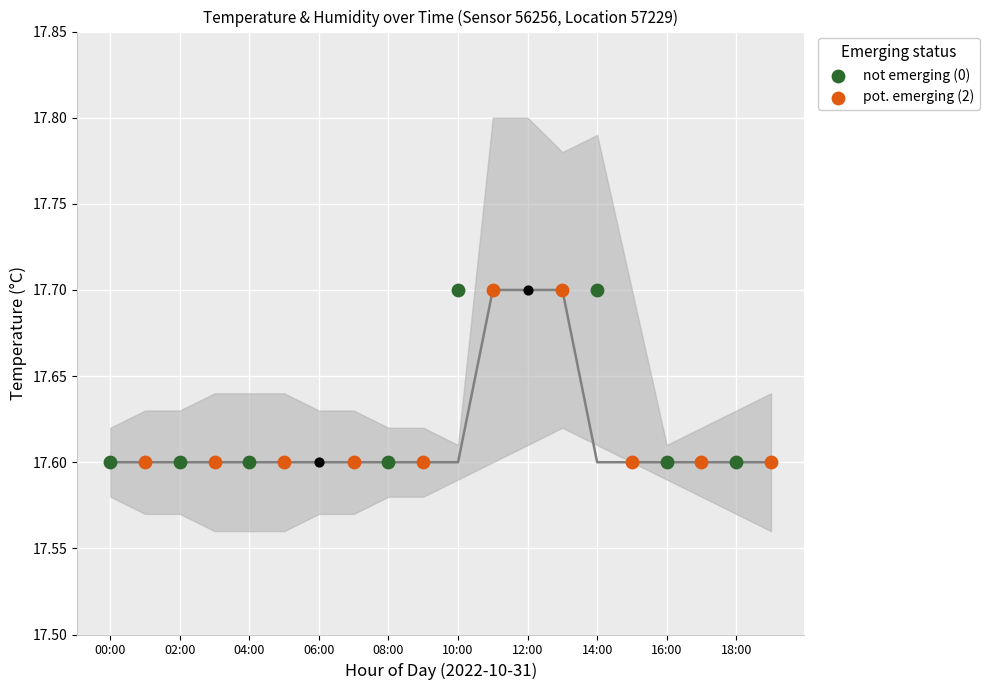

What is the ratio of the value at 09:00 to the value at 15:00?

1.0